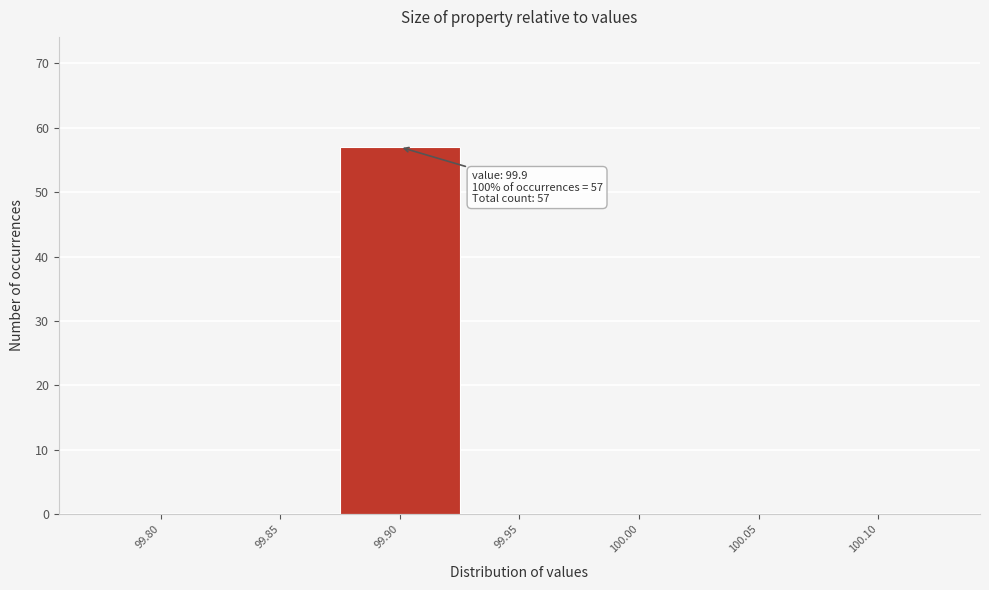

Reading left to right, list all the values displayed in this chart.

99.80=0	99.85=0	99.90=57	99.95=0	100.00=0	100.05=0	100.10=0